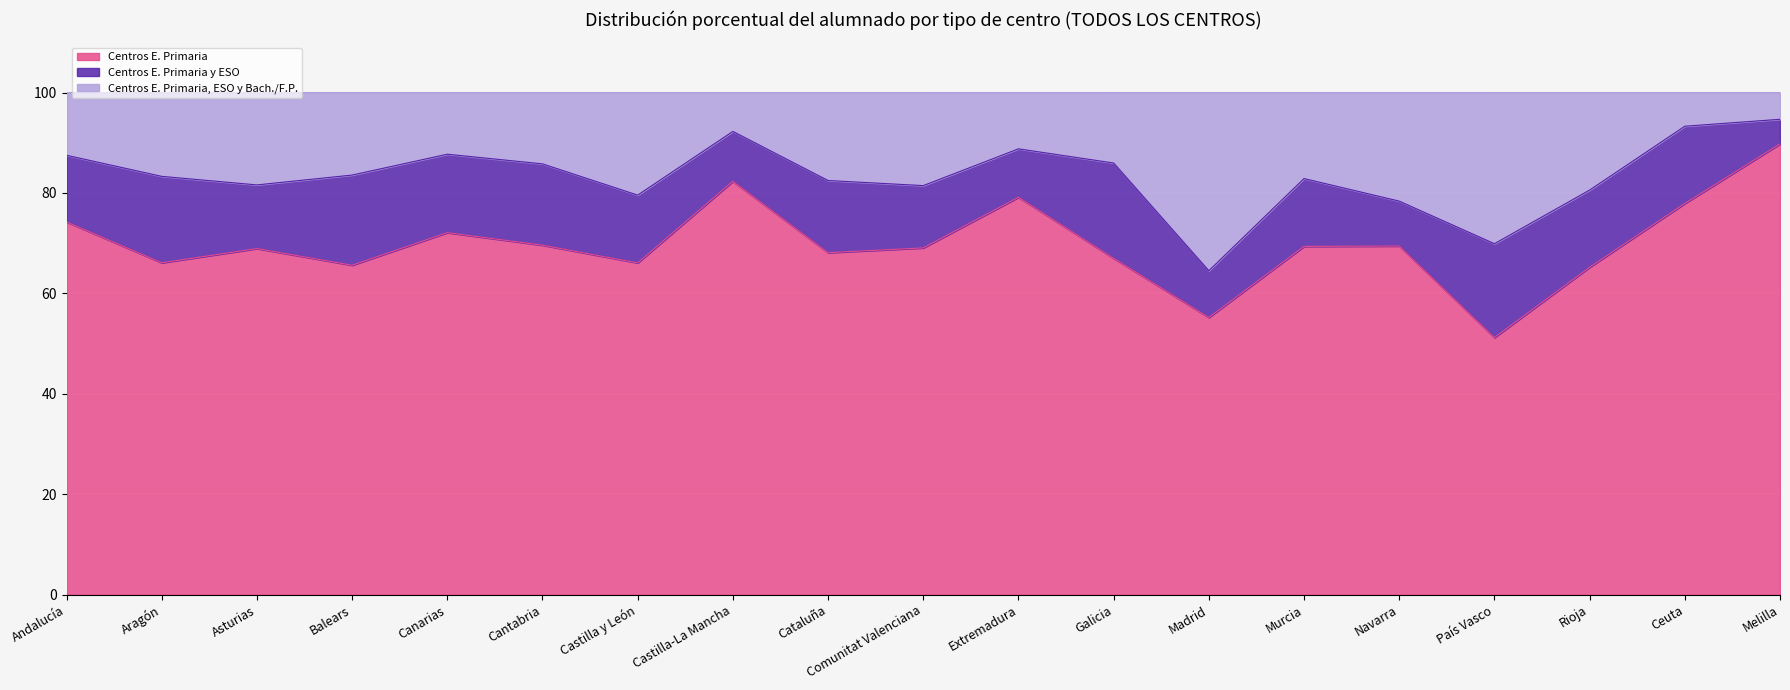

What is the difference between the maximum and second lowest values in the Centros E. Primaria series?

34.6